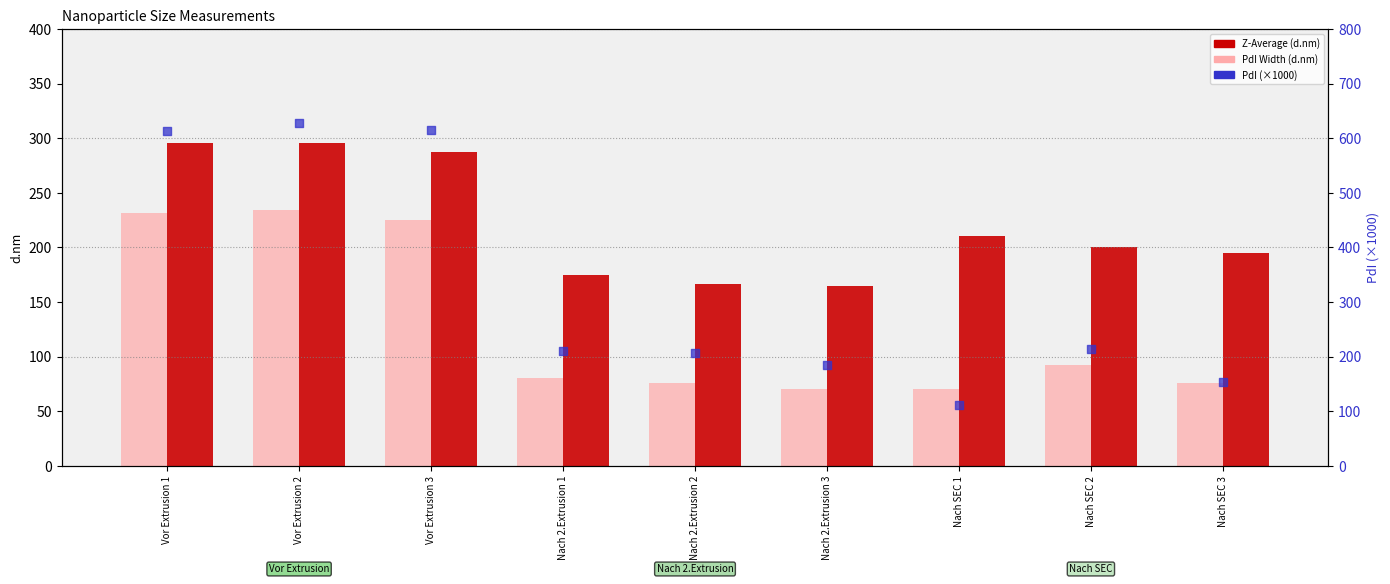

What are all the series names shown in the legend?

PdI Width (d.nm), Z-Average (d.nm), PdI (×1000)